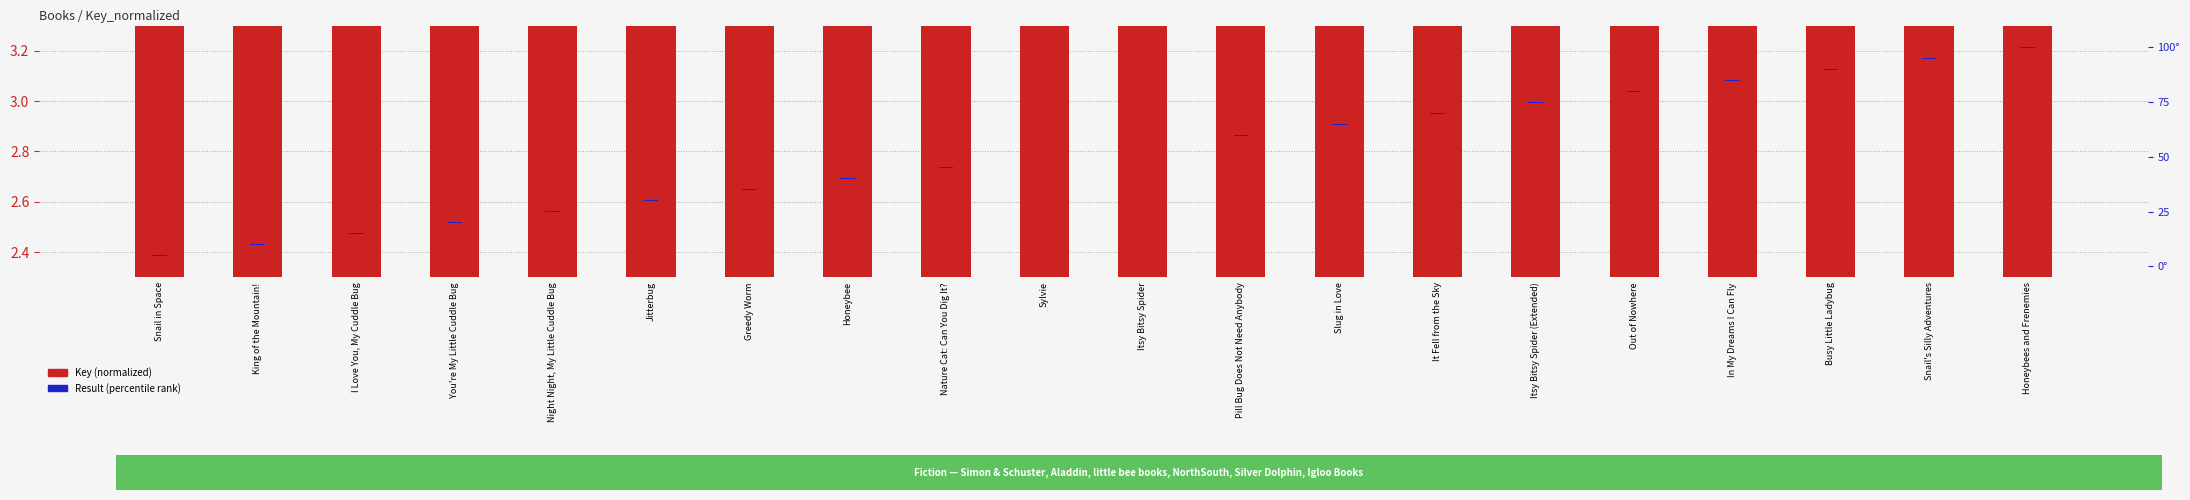

Which series has the largest total across all categories?

Key (normalized)